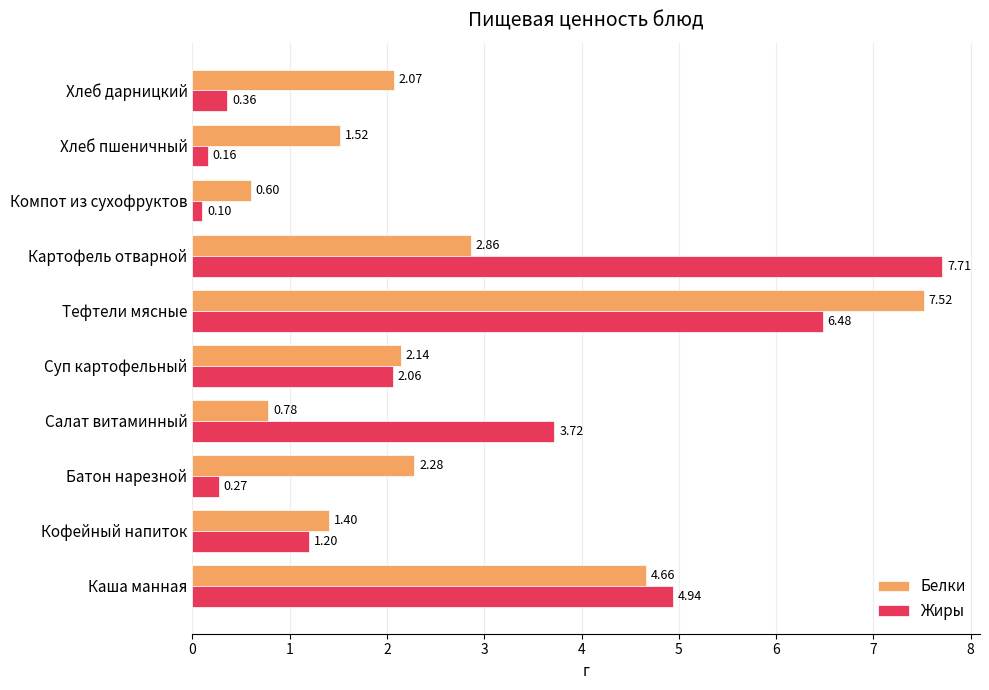

What is the sum of all Белки values?

25.8